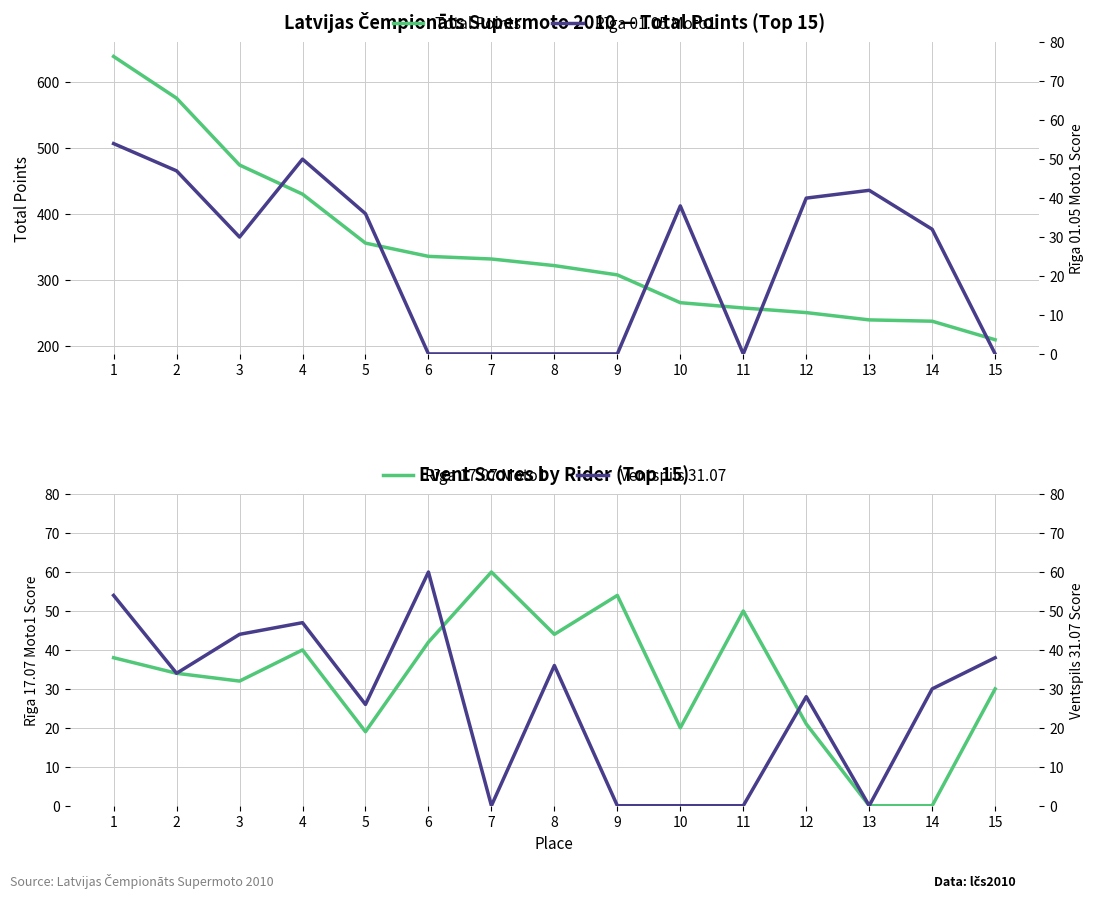

How many data points in Total Points are above 322?

7